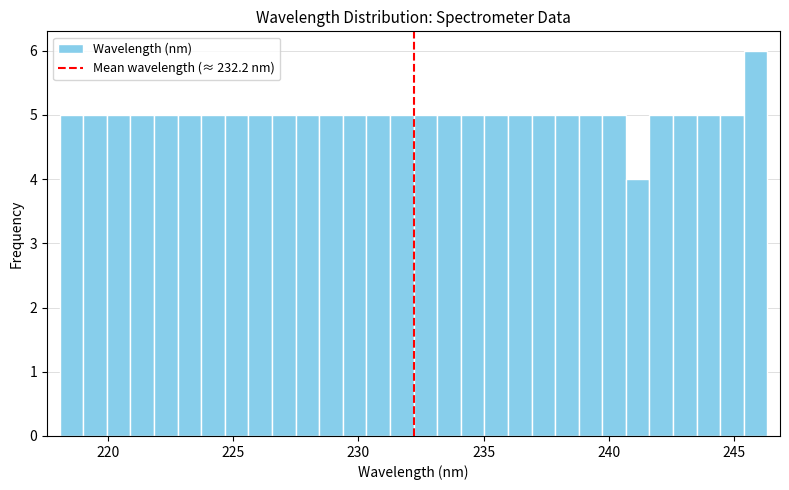

Around what value on the x-axis is the tallest bar? Give the approximate position of its centre, as read against the axis.

246.0